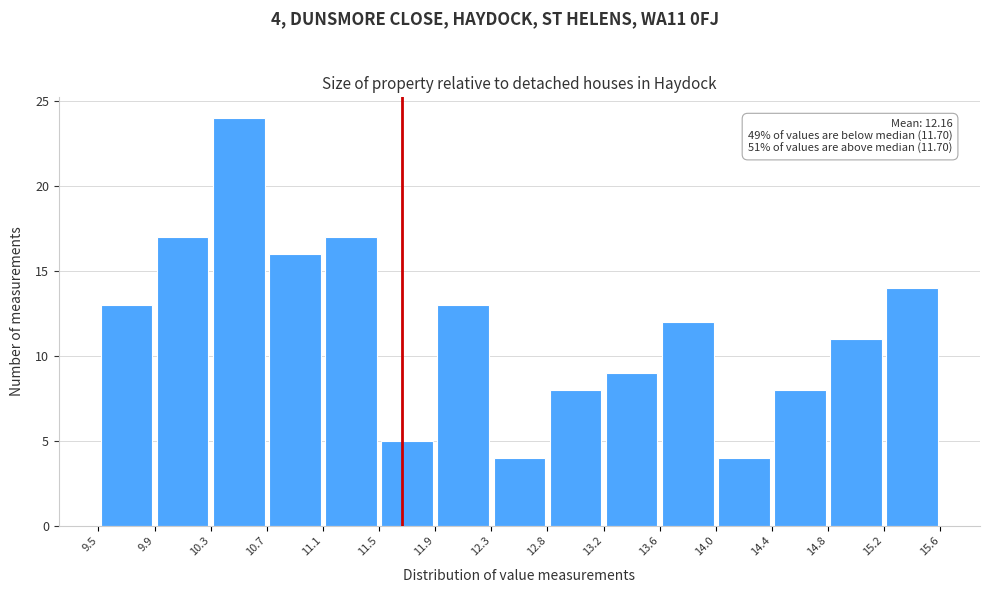

Over which range of the x-axis is the bar tallest?

10.3 to 10.7